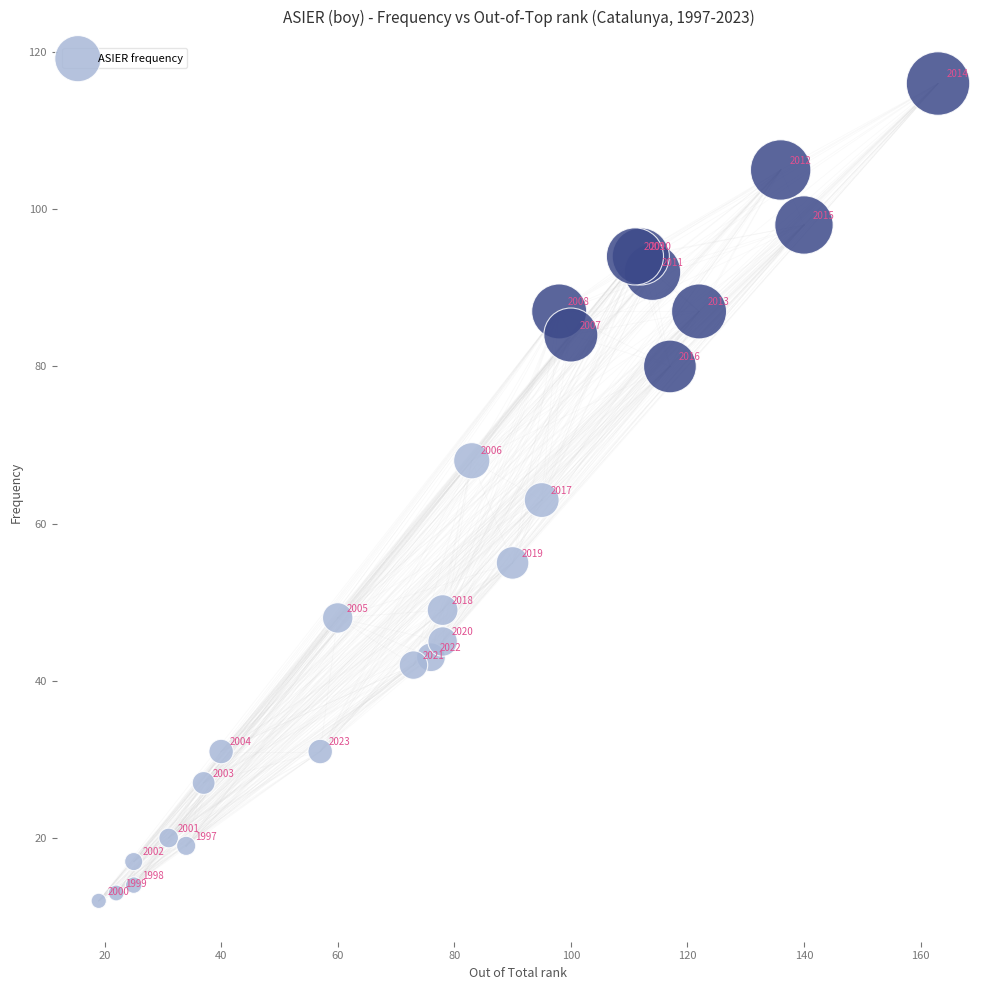

What Y value in the scatter plot is closest to 64?

63